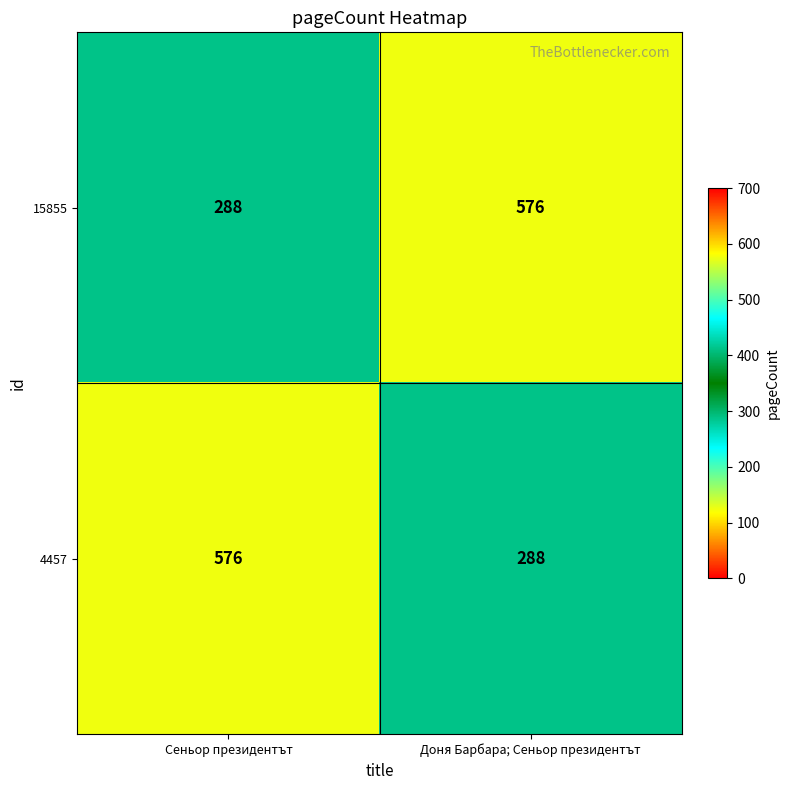

How many data points does each series have?

2